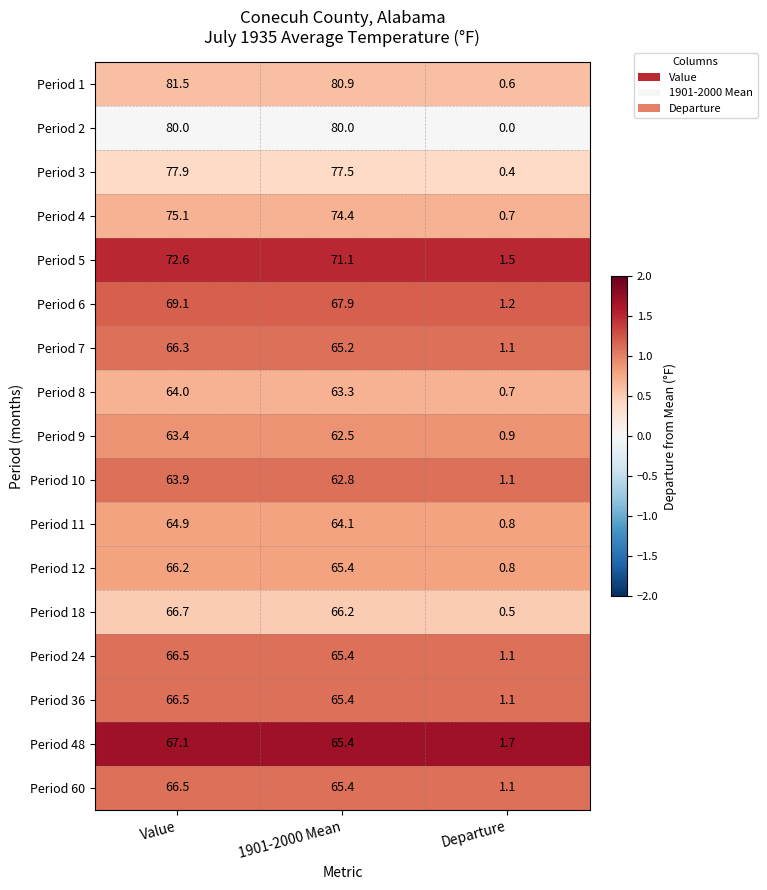

List the labels in order of Period 8 value, smallest first.

Departure, 1901-2000 Mean, Value